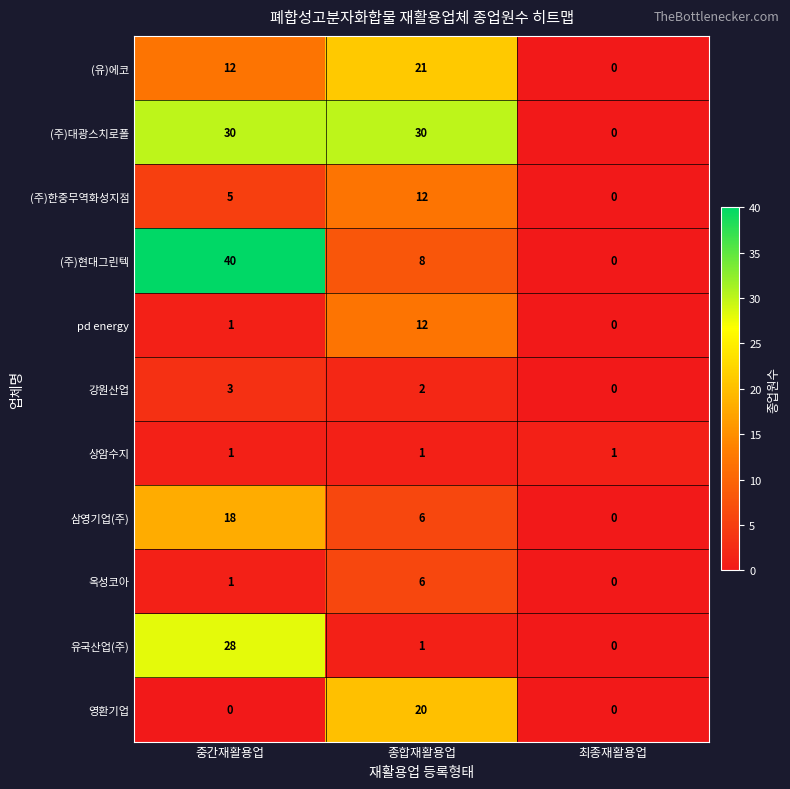

What is the sum of the (주)대광스치로폴 values at 최종재활용업 and 종합재활용업?

30